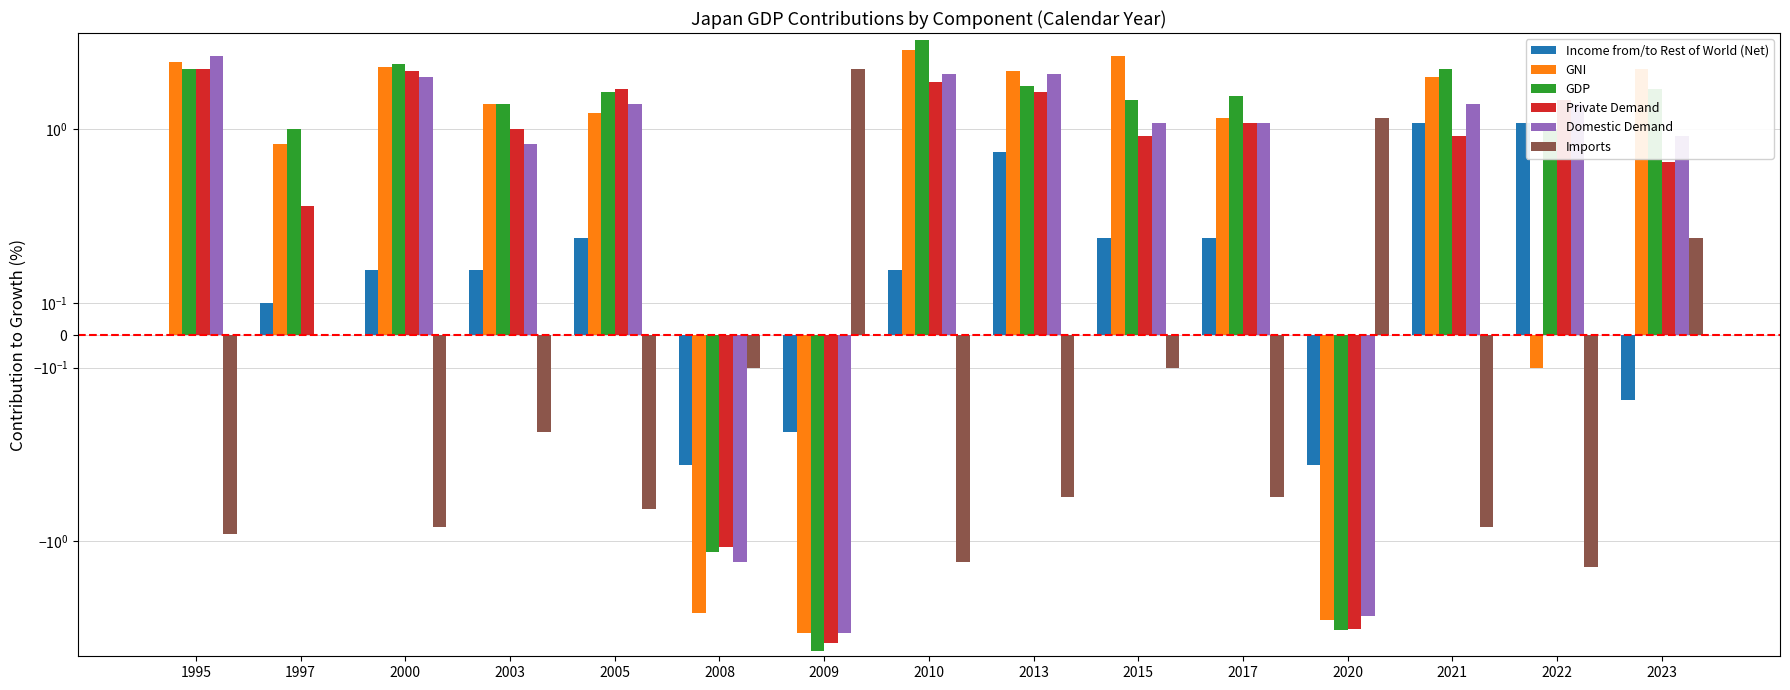

True or false: Imports has a value of -0.8 at 2013.

False